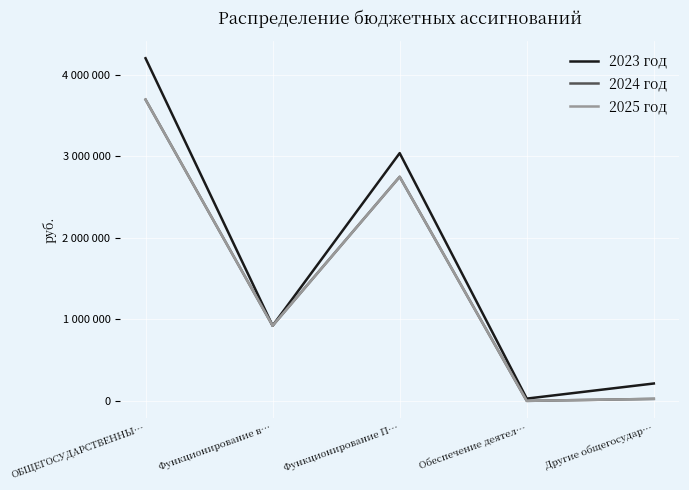

Does the chart display data point markers on the line(s)?

No